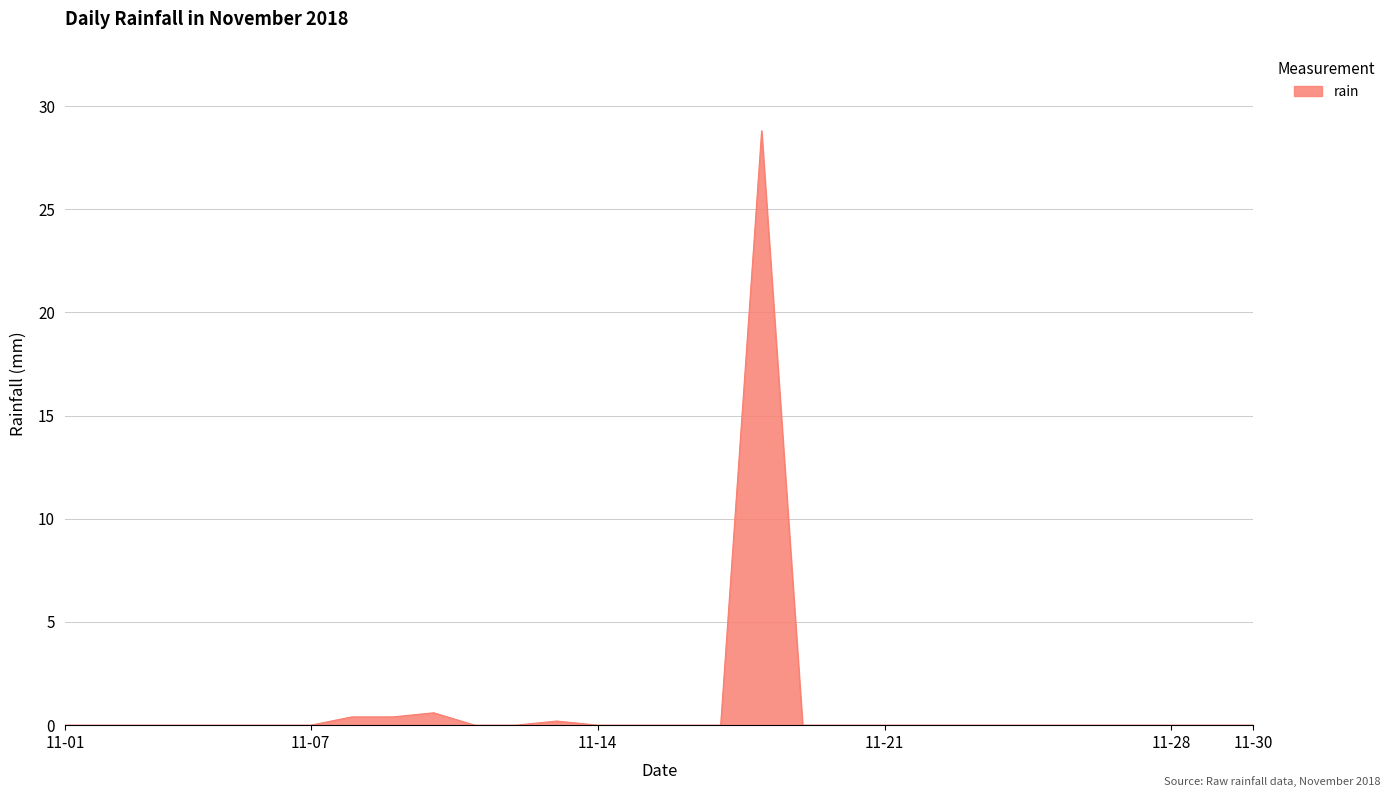

What is the maximum value shown in the chart?

28.8